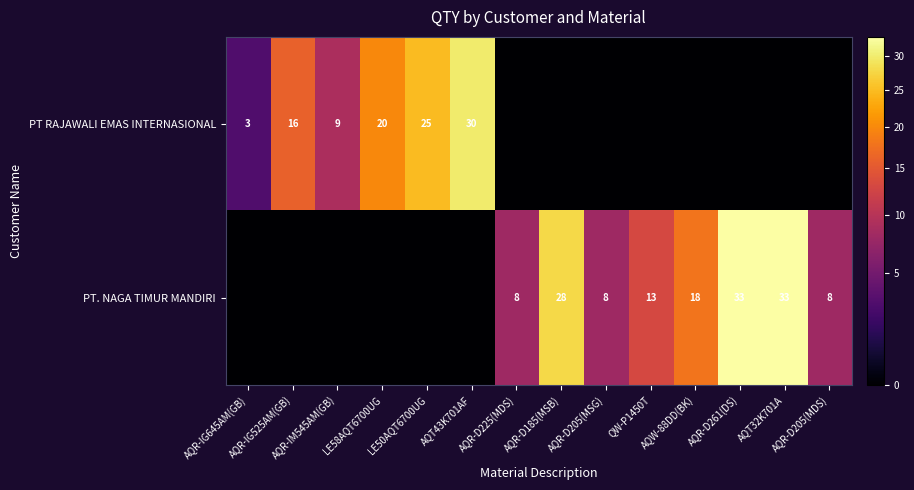

The PT RAJAWALI EMAS INTERNASIONAL series shows 1 at AQR-IG645AM(GB). True or false?

False